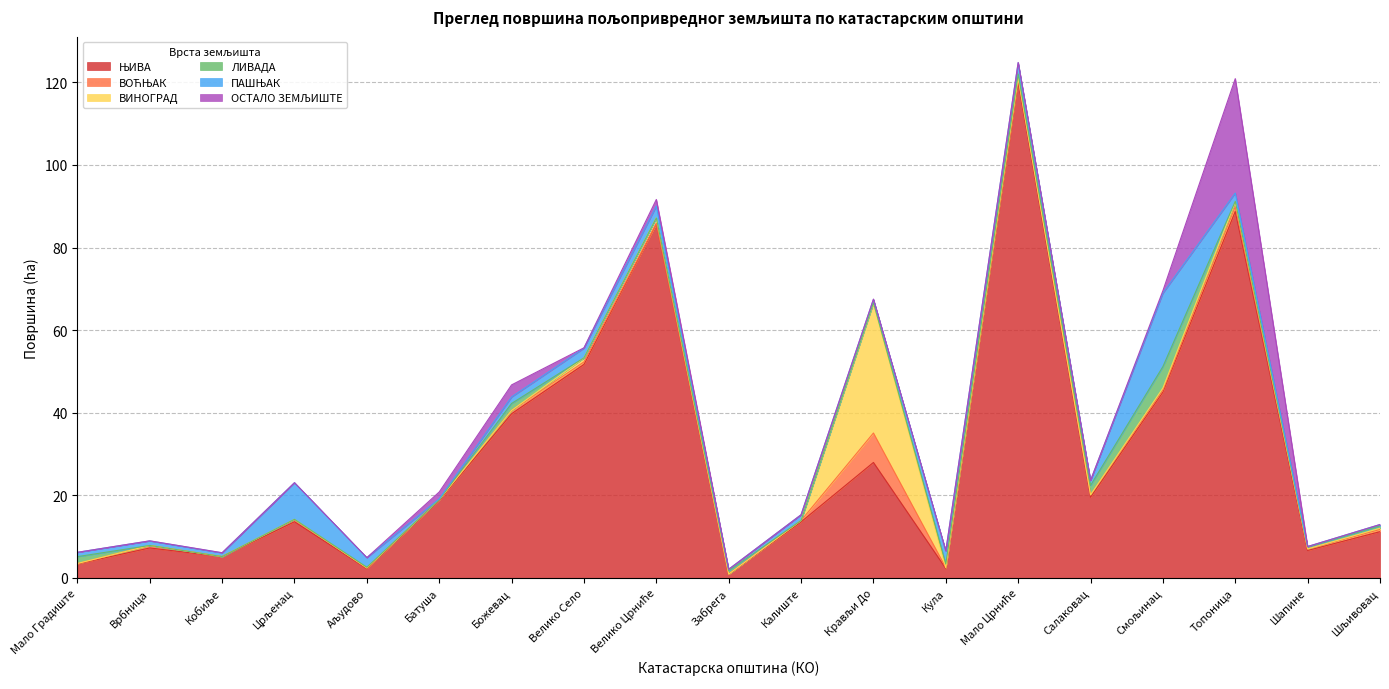

Reading left to right, what are all the values shown in this chart?

ЊИВА: 3.4	7.3	5.1	13.6	2.2	18.7	39.8	51.7	85.7	0.9	13.6	28.0	2.3	120.2	19.5	45.0	88.8	6.6	11.2
ВОЋЊАК: 0.1	0.6	0.0	0.5	0.2	0.2	0.8	0.6	0.1	0.0	0.3	7.1	0.2	0.8	0.6	0.5	1.2	0.4	0.5
ВИНОГРАД: 0.0	0.0	0.0	0.1	0.0	0.0	0.0	1.0	1.3	0.0	0.0	31.4	0.0	0.0	0.0	0.5	1.1	0.0	0.3
ЛИВАДА: 1.7	0.0	0.0	0.0	0.2	0.0	1.7	0.0	0.0	0.8	0.0	0.2	0.9	1.0	2.3	5.2	0.2	0.5	0.5
ПАШЊАК: 1.0	1.1	0.9	8.9	2.3	0.2	1.6	2.4	2.9	0.4	1.4	0.8	3.2	2.7	1.2	17.8	2.0	0.1	0.4
ОСТАЛО ЗЕМЉИШТЕ: 0.0	0.0	0.0	0.0	0.0	1.7	2.9	0.1	1.6	0.0	0.0	0.1	0.0	0.1	0.0	0.6	27.7	0.0	0.0